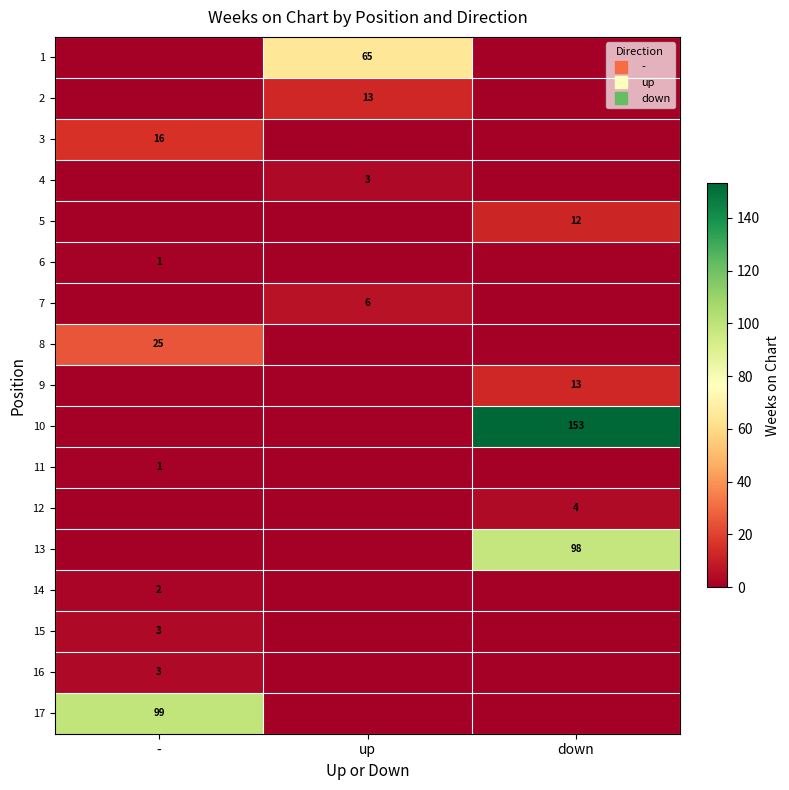

Rank the series at - from lowest to highest value.

1, 2, 4, 5, 7, 9, 10, 12, 13, 6, 11, 14, 15, 16, 3, 8, 17